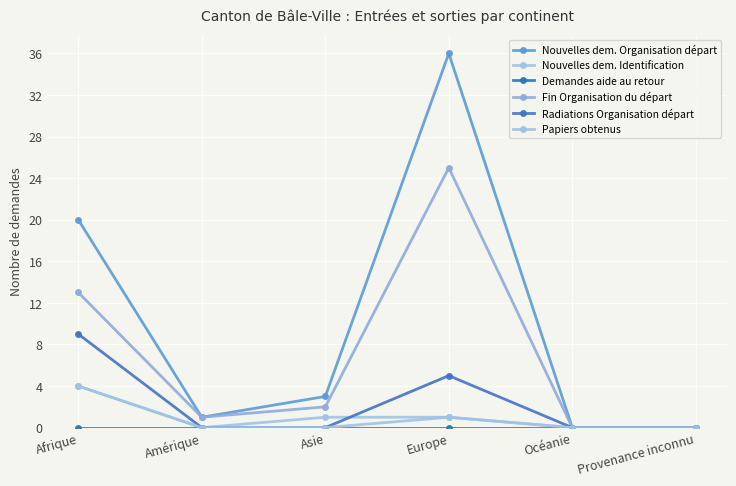

How many values in the Nouvelles dem. Organisation départ series are below 3?

3